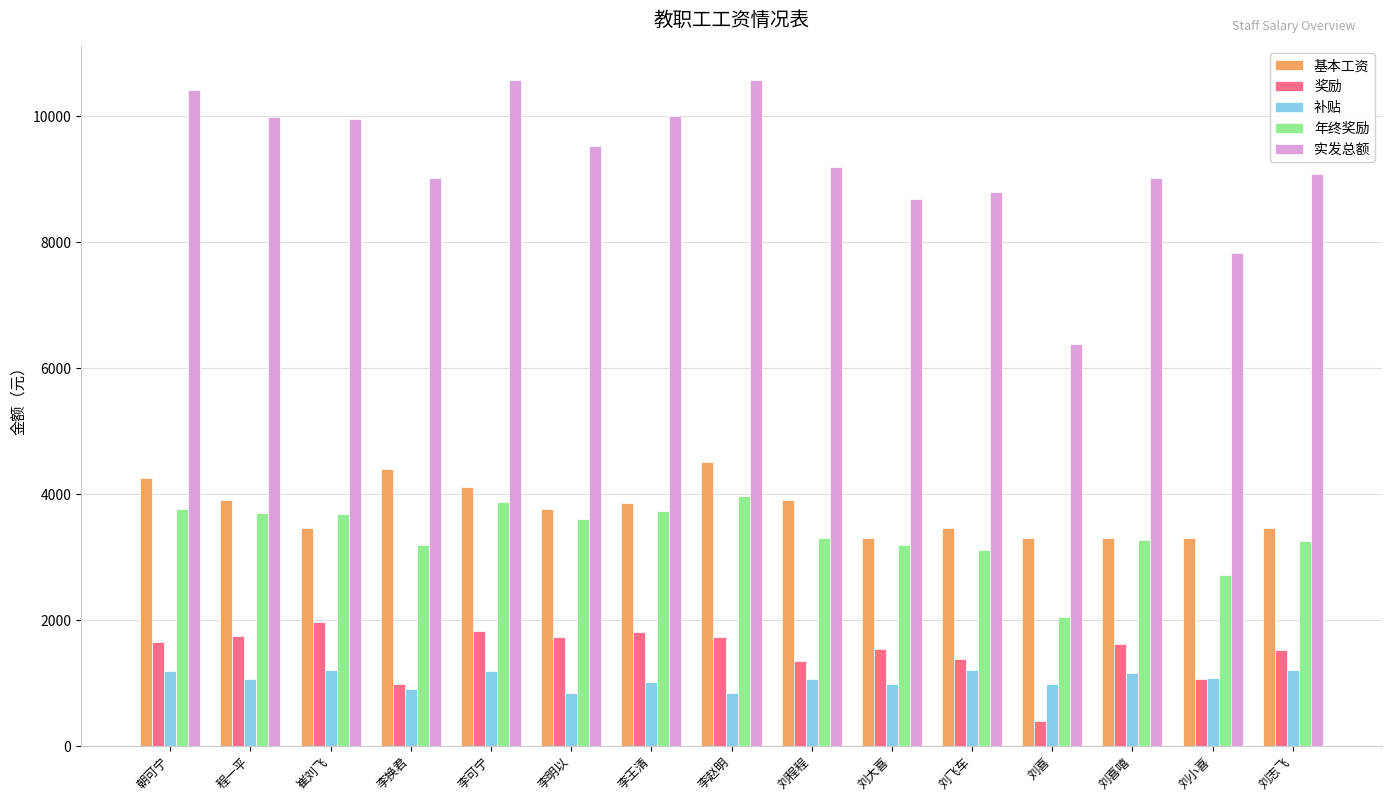

What are all the series names shown in the legend?

基本工资, 奖励, 补贴, 年终奖励, 实发总额